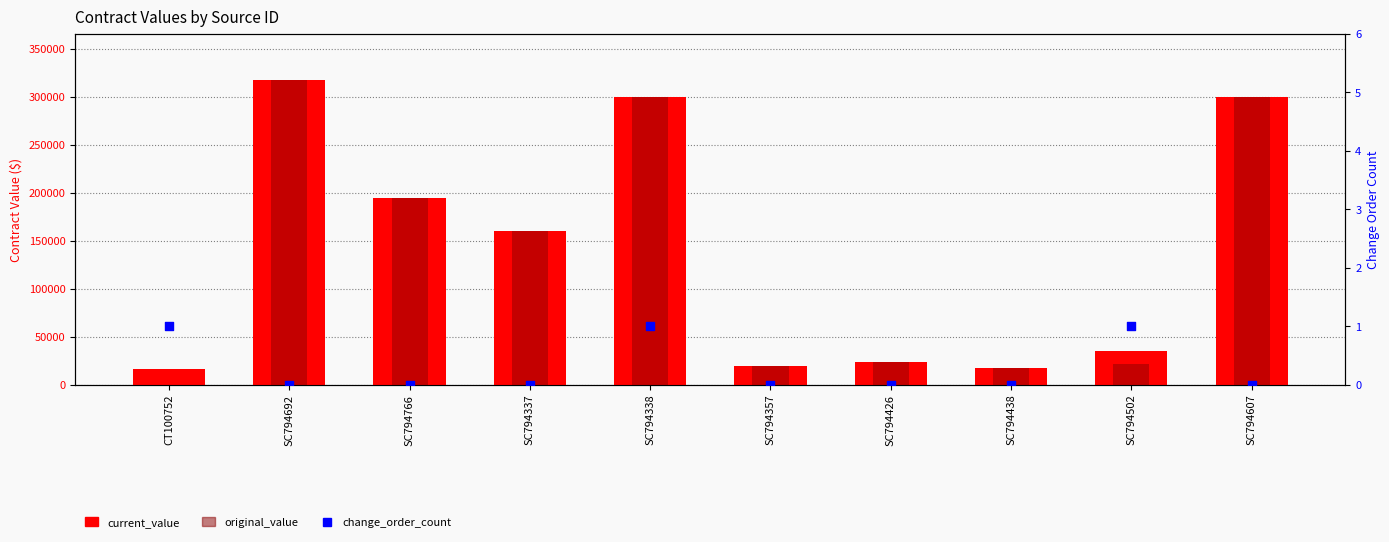

Which series has the largest total across all categories?

current_value